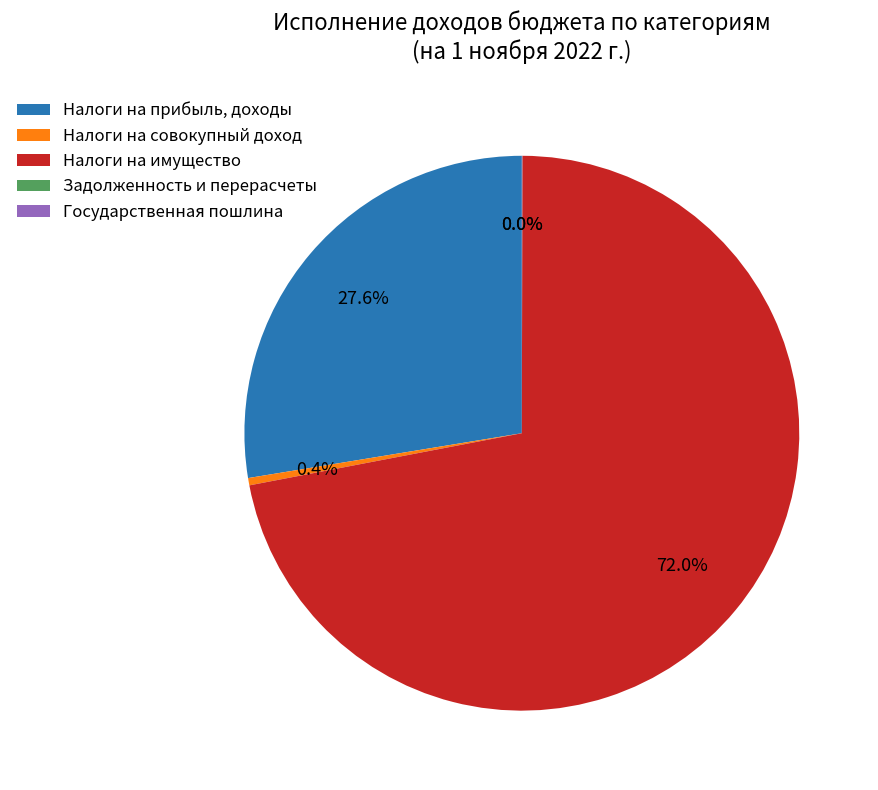

Which category has the biggest portion of the pie?

Налоги на имущество